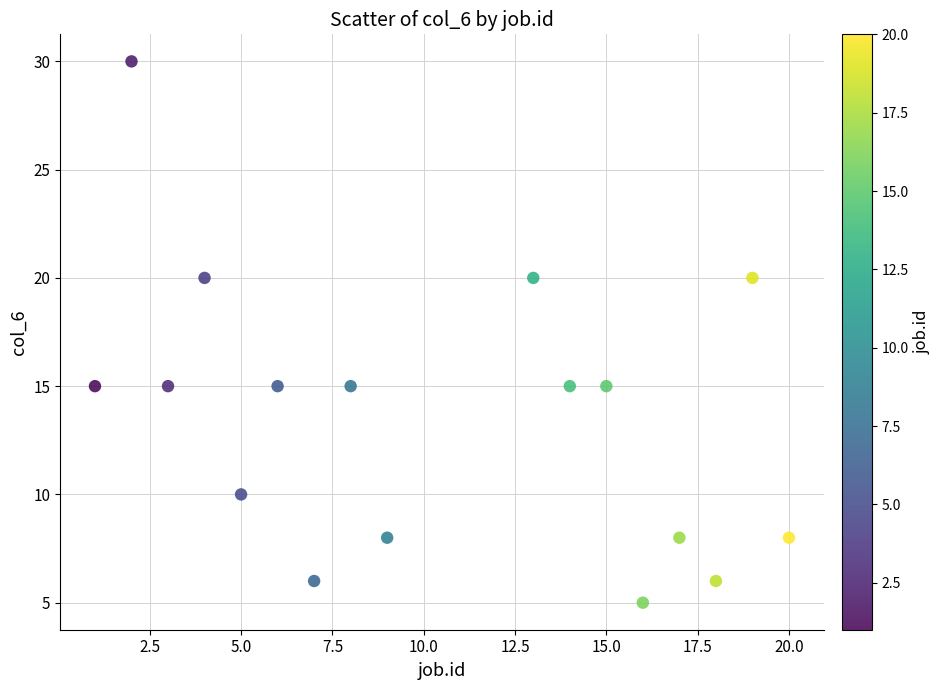

What is the range of X values (max minus min)?

19